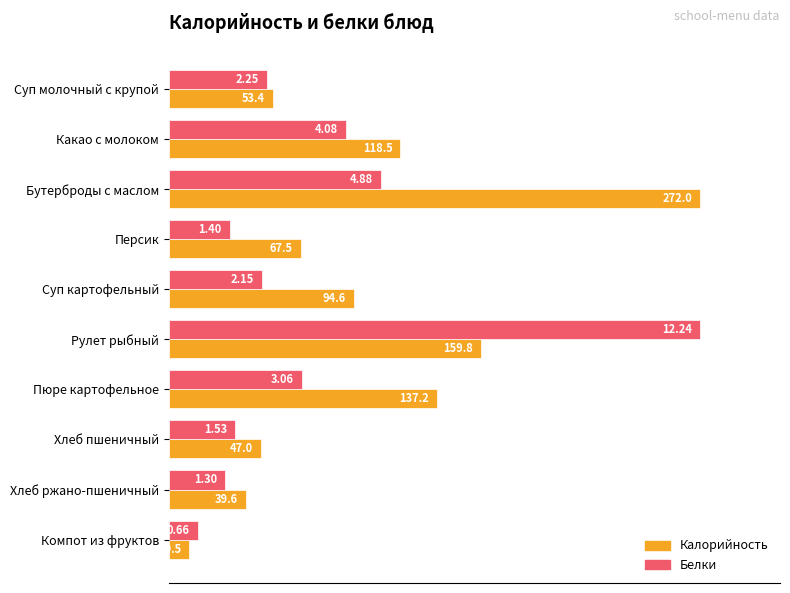

What are all the series names shown in the legend?

Калорийность, Белки